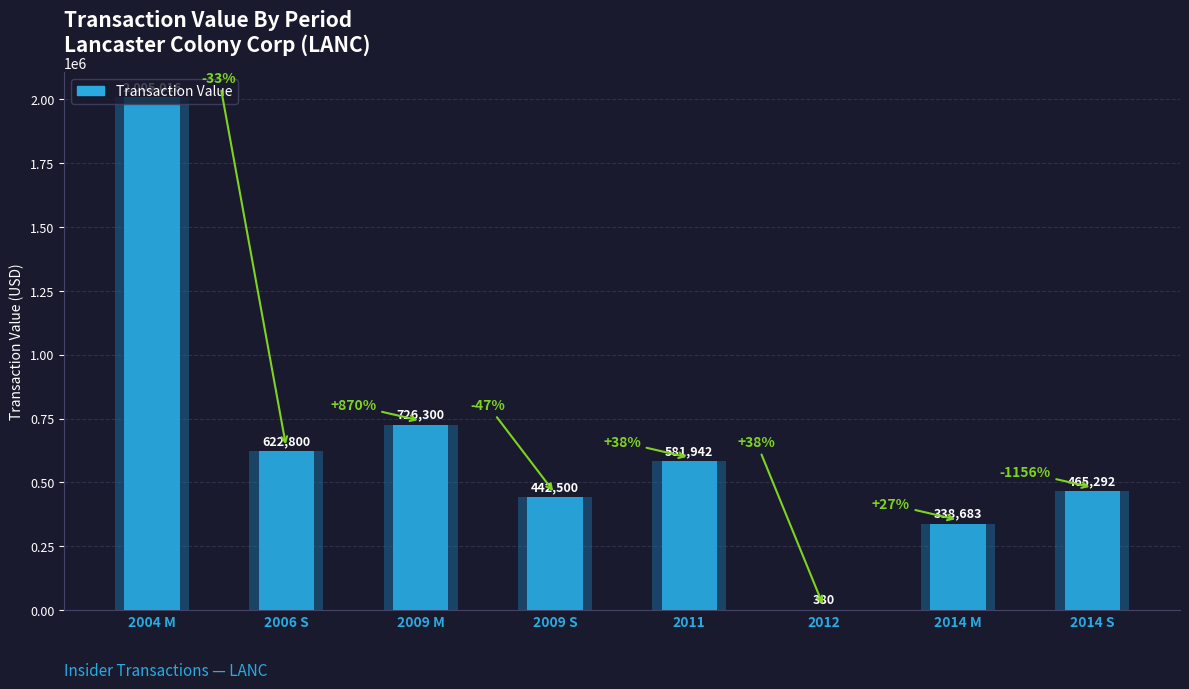

The chart shows a value of 622800 at 2006-02-07 S. True or false?

True